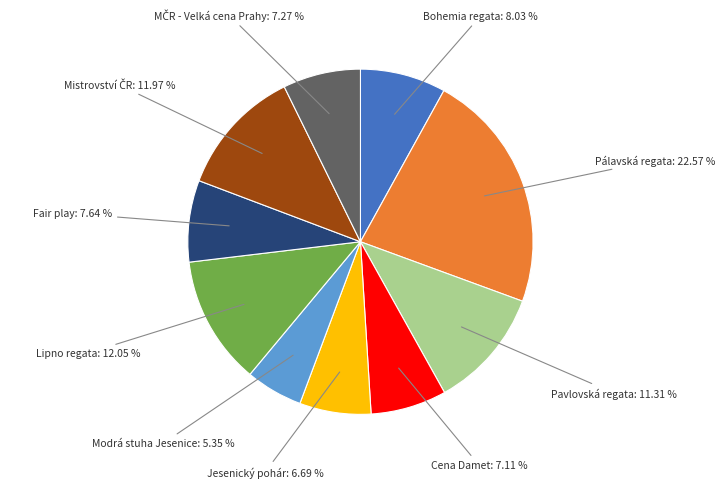

To the nearest percent, what is the difference between the largest and smallest slice percentages?

17%